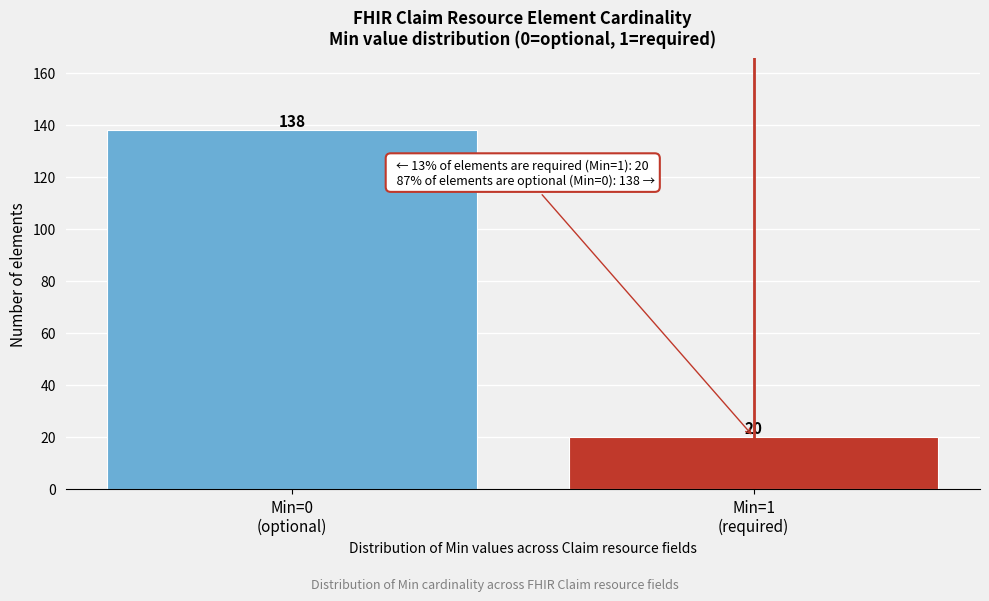

Reading left to right, transcribe all the data shown in this chart.

138	20